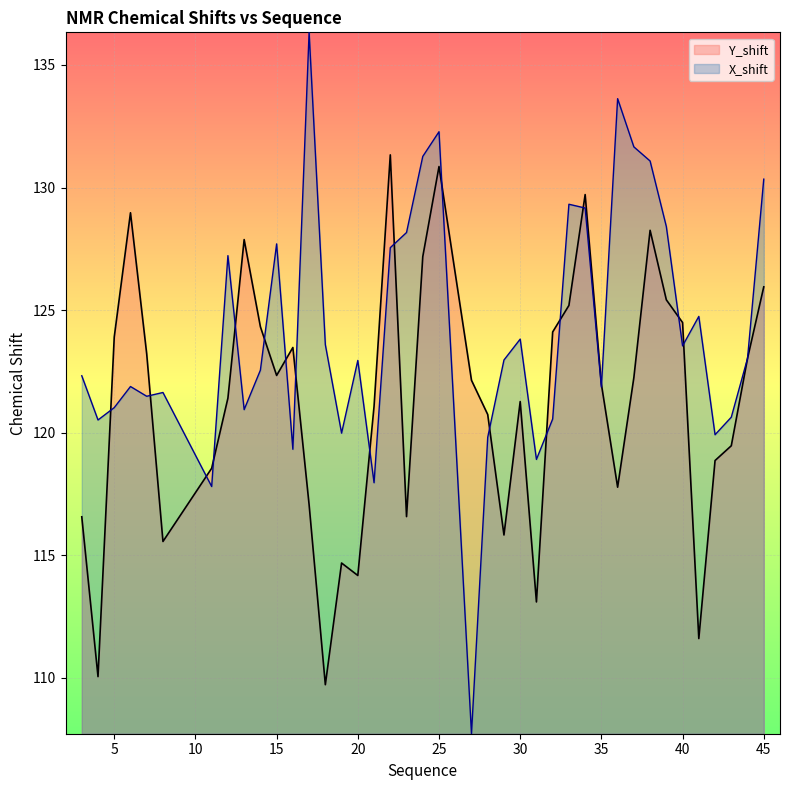

What is the difference between the maximum and minimum values in the Y_shift series?

21.6